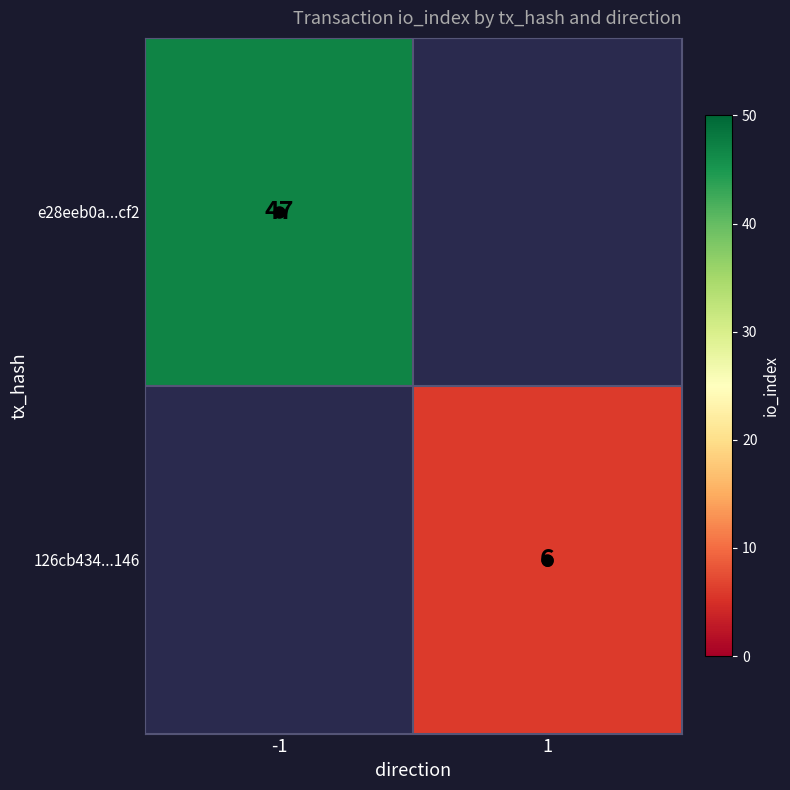

The value of 126cb434...146 at 1 is 1.5. True or false?

False